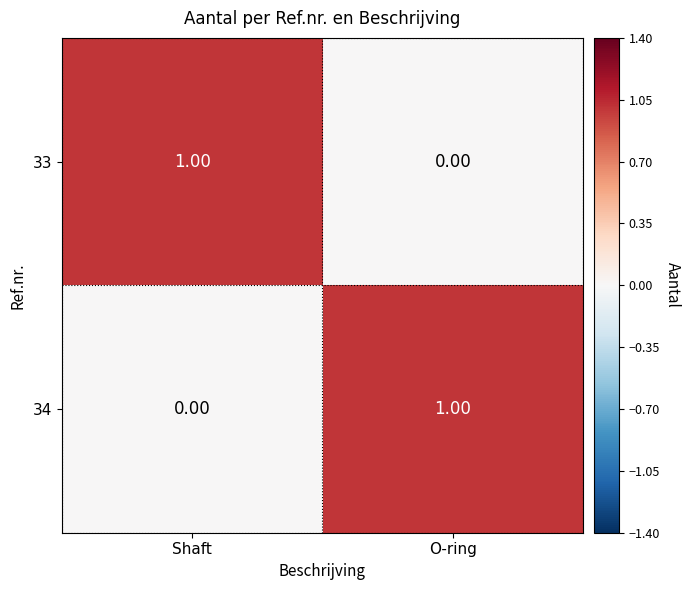

List the labels in order of 33 value, largest first.

Shaft, O-ring